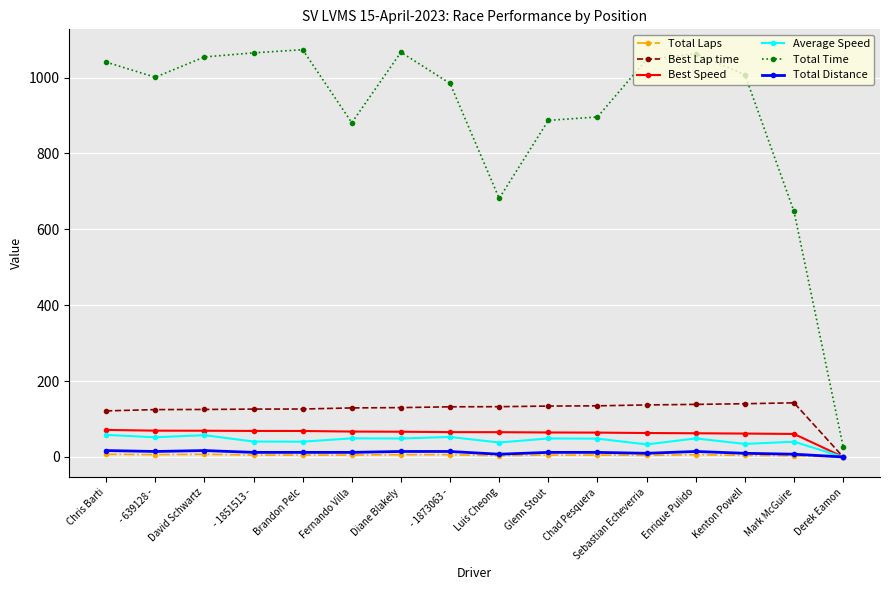

The Total Time series shows 887.0 at Glenn Stout. True or false?

True